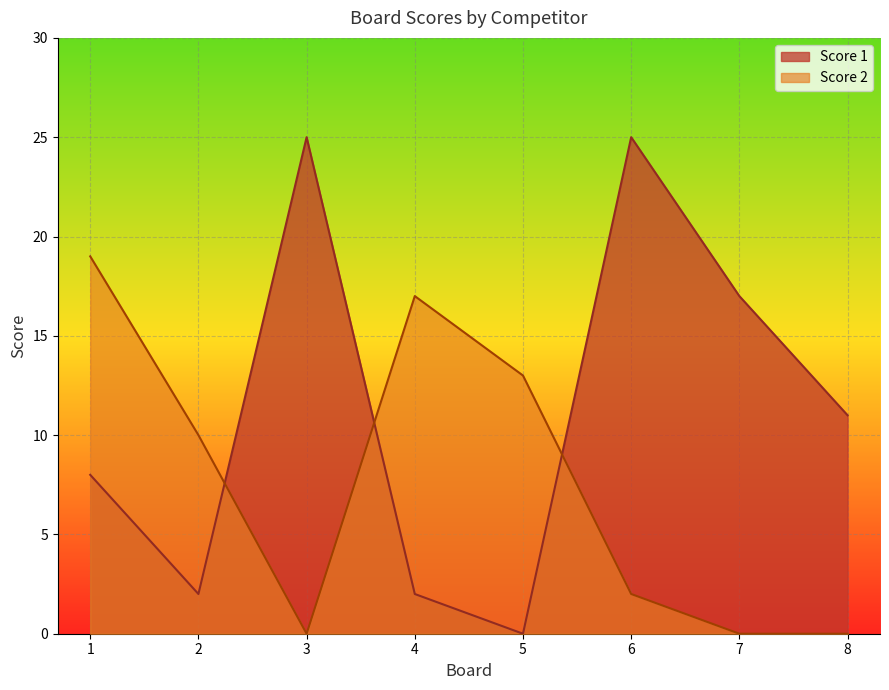

Is the value of Score 1 at 5 greater than the value of Score 2 at 6?

No